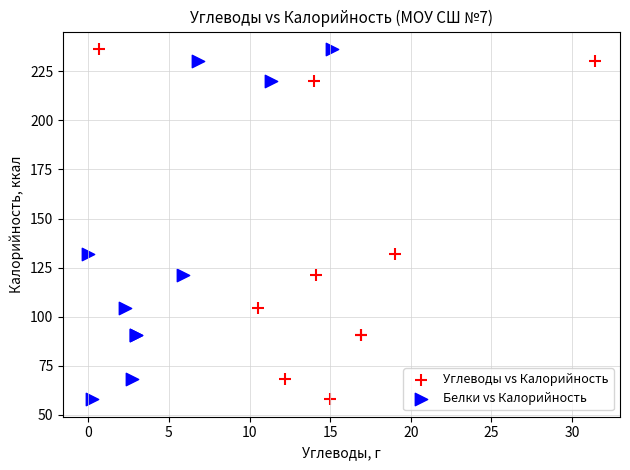

What are all the series names shown in the legend?

Углеводы vs Калорийность, Белки vs Калорийность